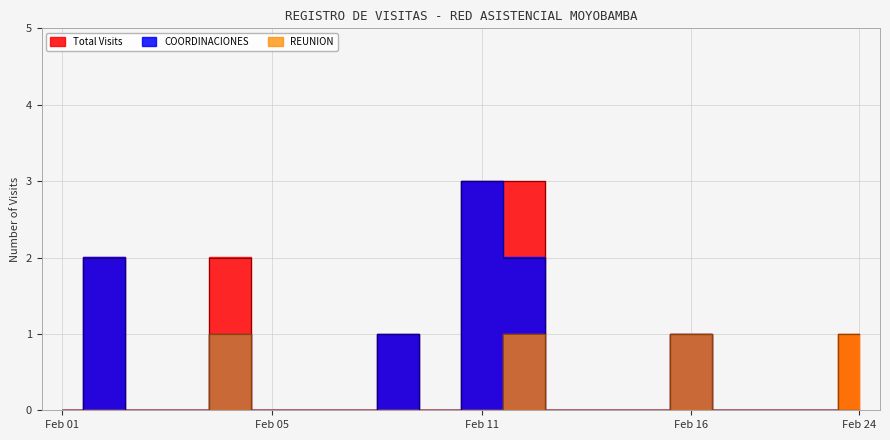

What is the greatest value displayed?

3